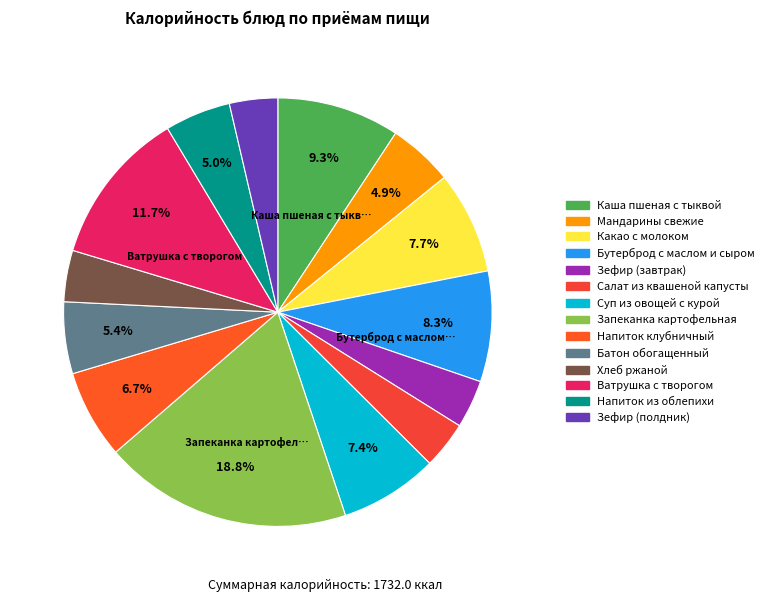

The Мандарины свежие slice represents 5% of the pie. True or false?

True